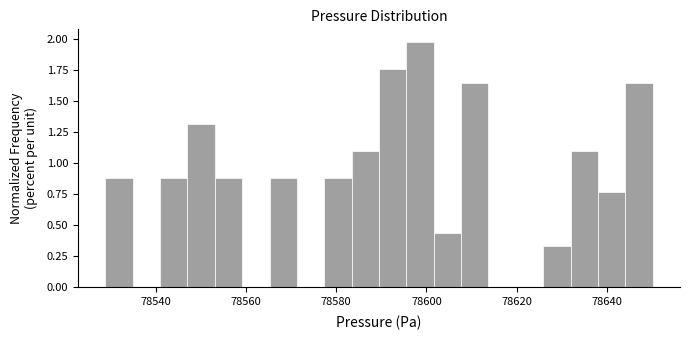

Read against the x-axis, roughly where is the centre of the tallest bar?

78598